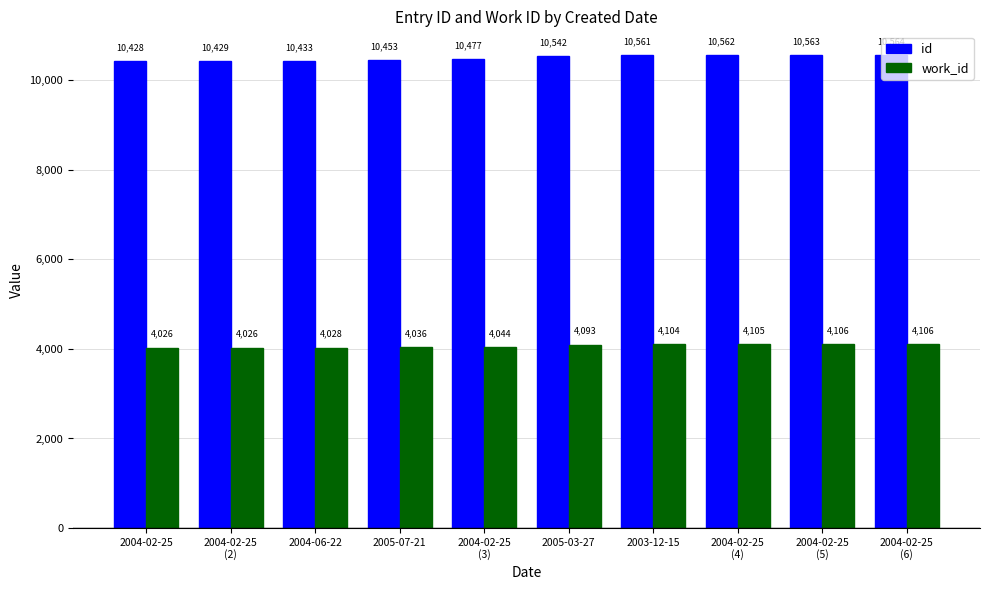

How many categories are shown in the chart?

10